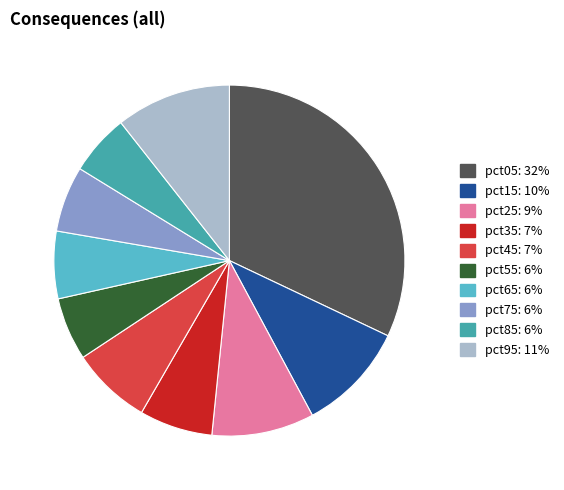

What is the largest slice in the pie chart?

pct05